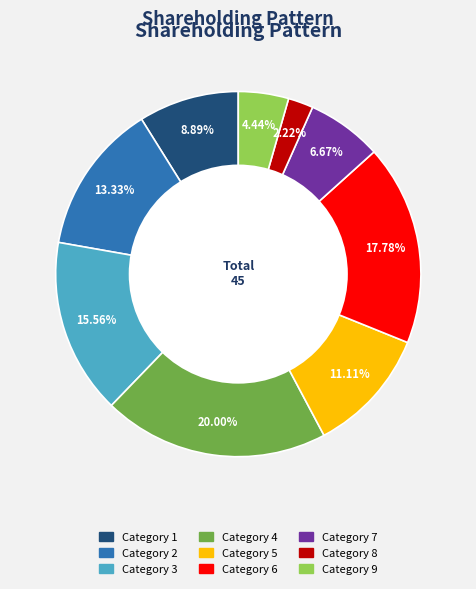

Does any single category account for the majority?

No